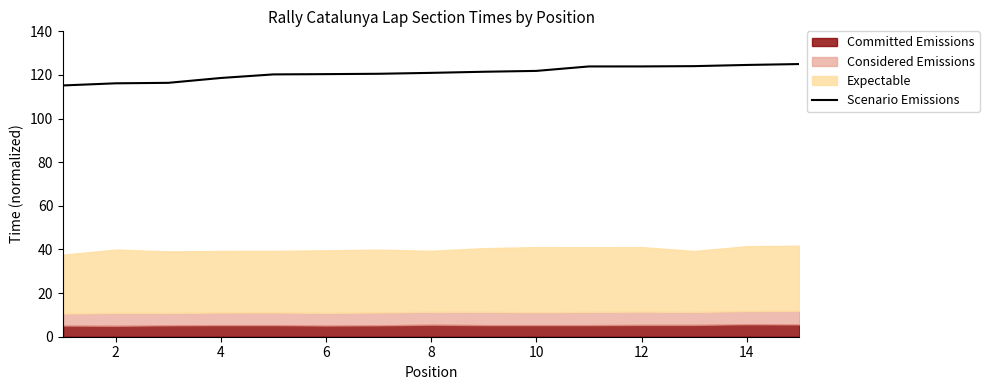

Does the chart have visible grid lines?

No